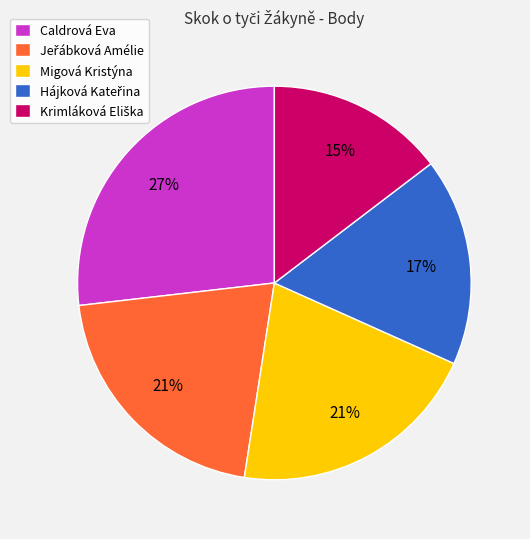

Is there any slice that represents more than half of the pie?

No